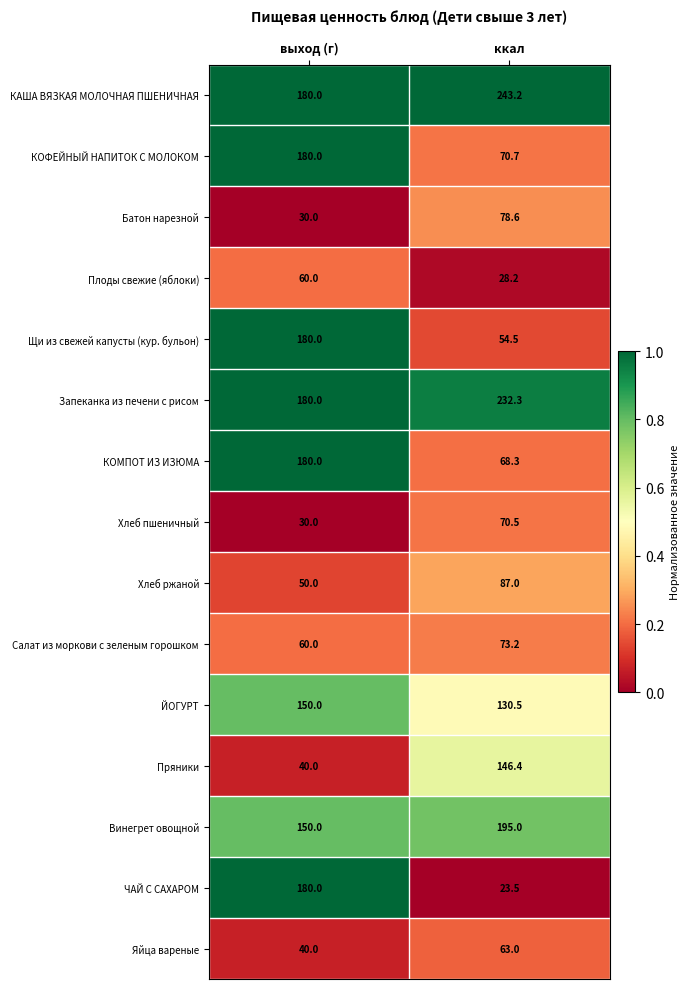

Where is Батон нарезной nearest to the value 54?

выход (г)